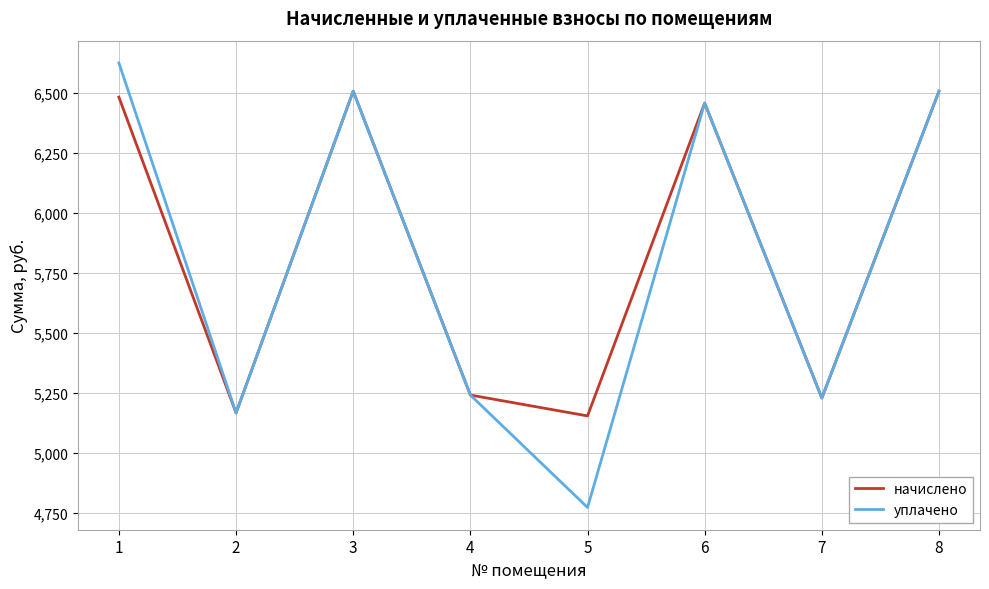

Rank the series by their maximum value, from lowest to highest.

начислено, уплачено